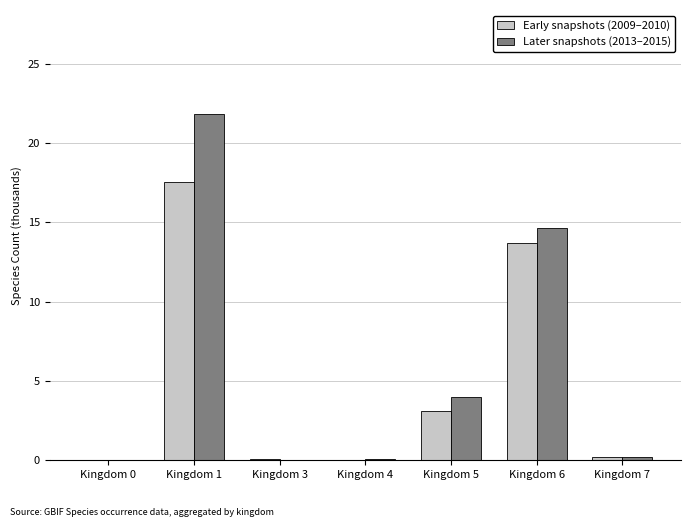

True or false: Later snapshots (2013–2015) has a value of 20.8 at Kingdom 6.

False